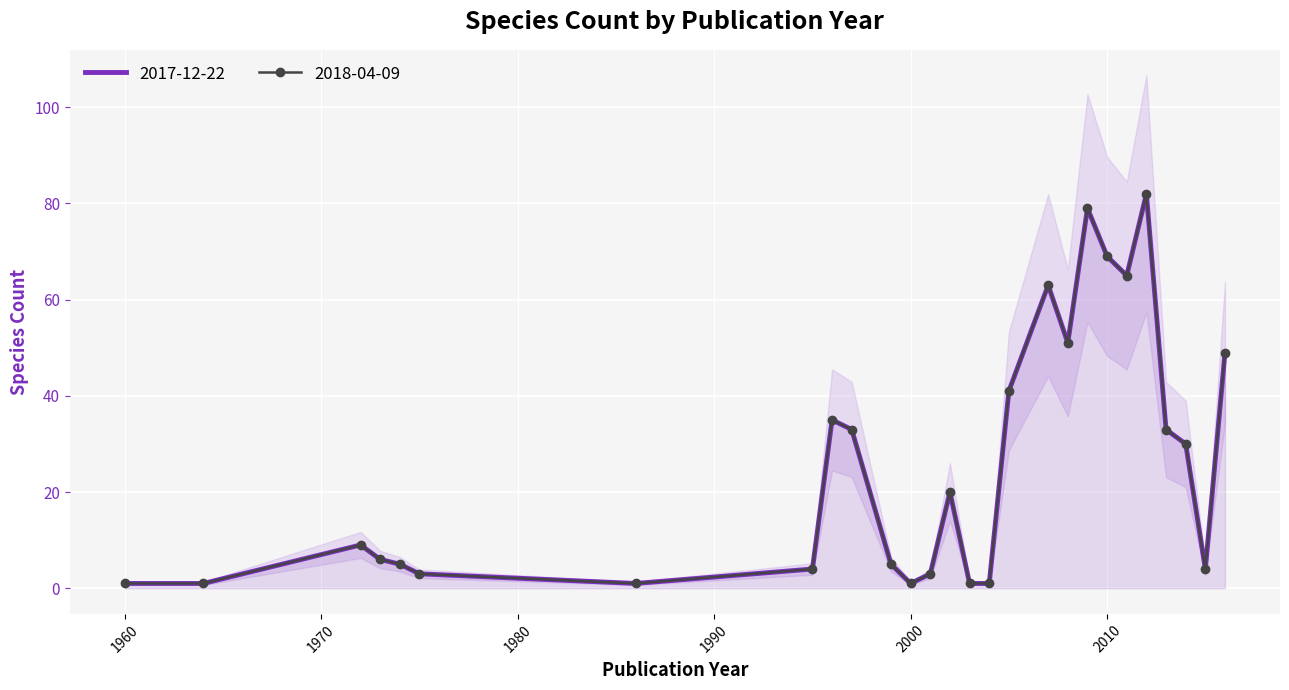

True or false: 2017-12-22 and 2018-04-09 cross at least once.

False